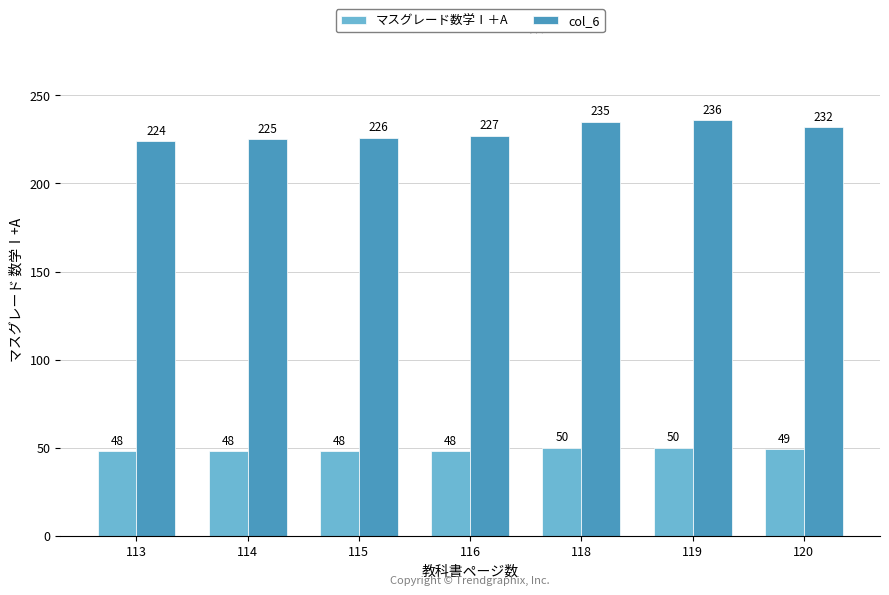

Rank the series by their maximum value, from highest to lowest.

col_6, マスグレード数学Ⅰ＋A